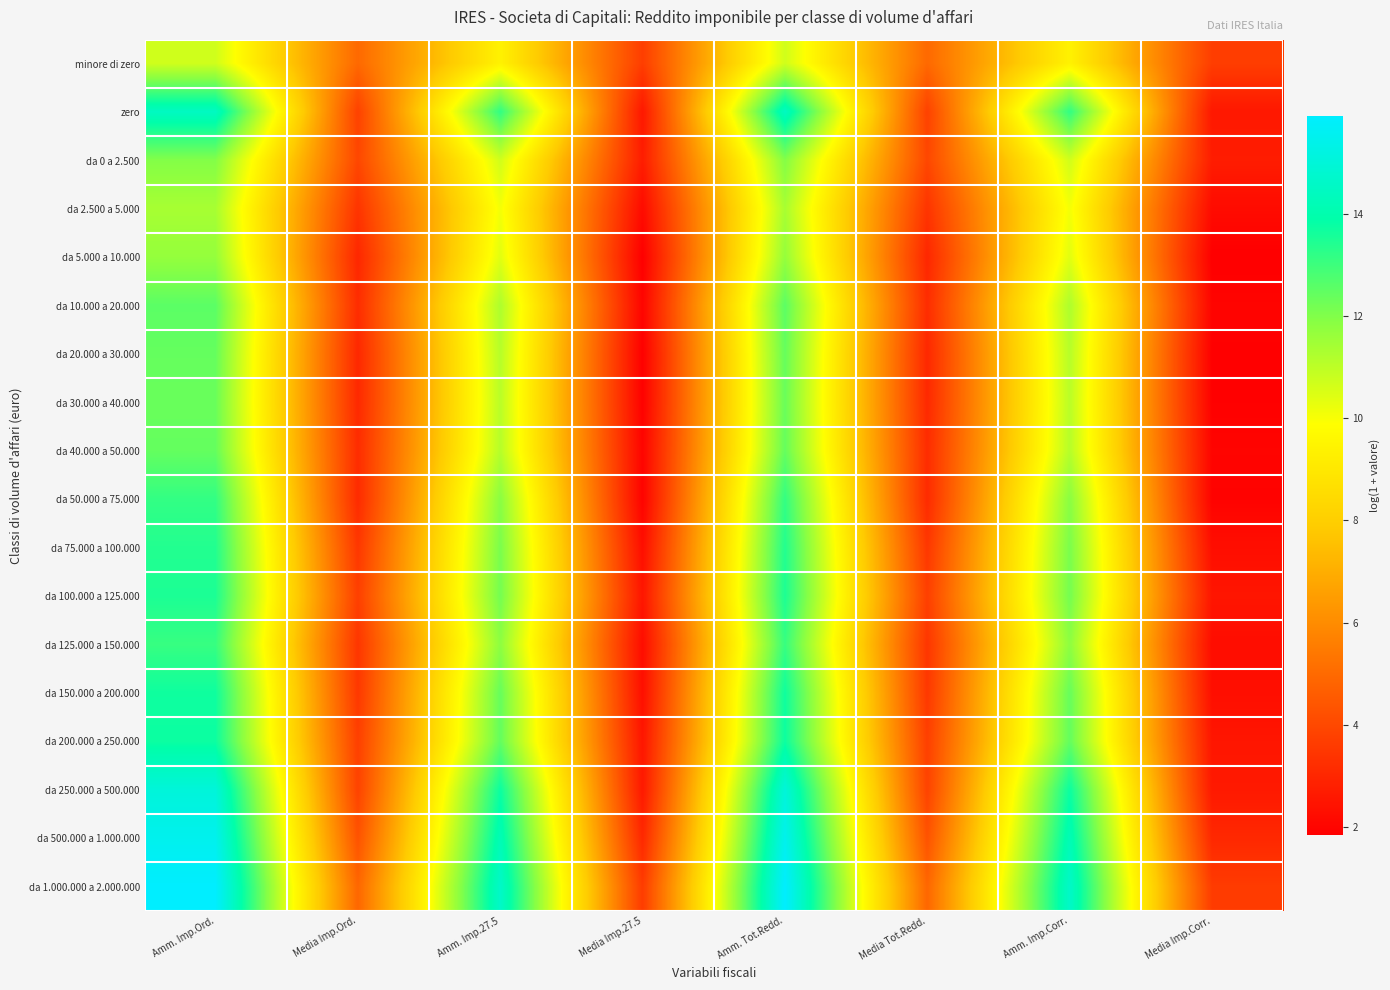

What is the greatest value displayed?

15.9